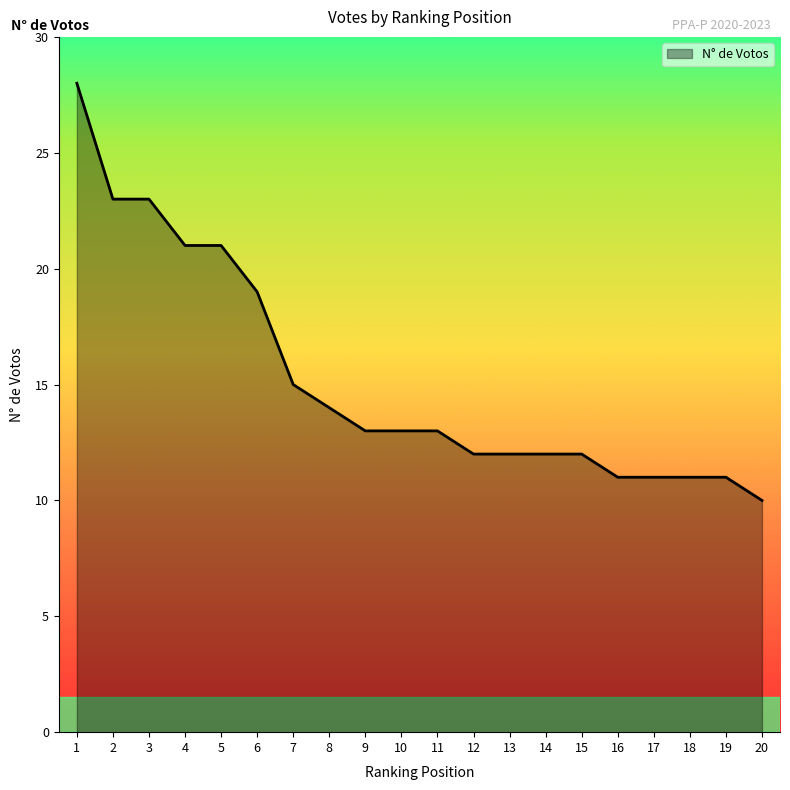

What is the ratio of the value at 2 to the value at 13?

1.9